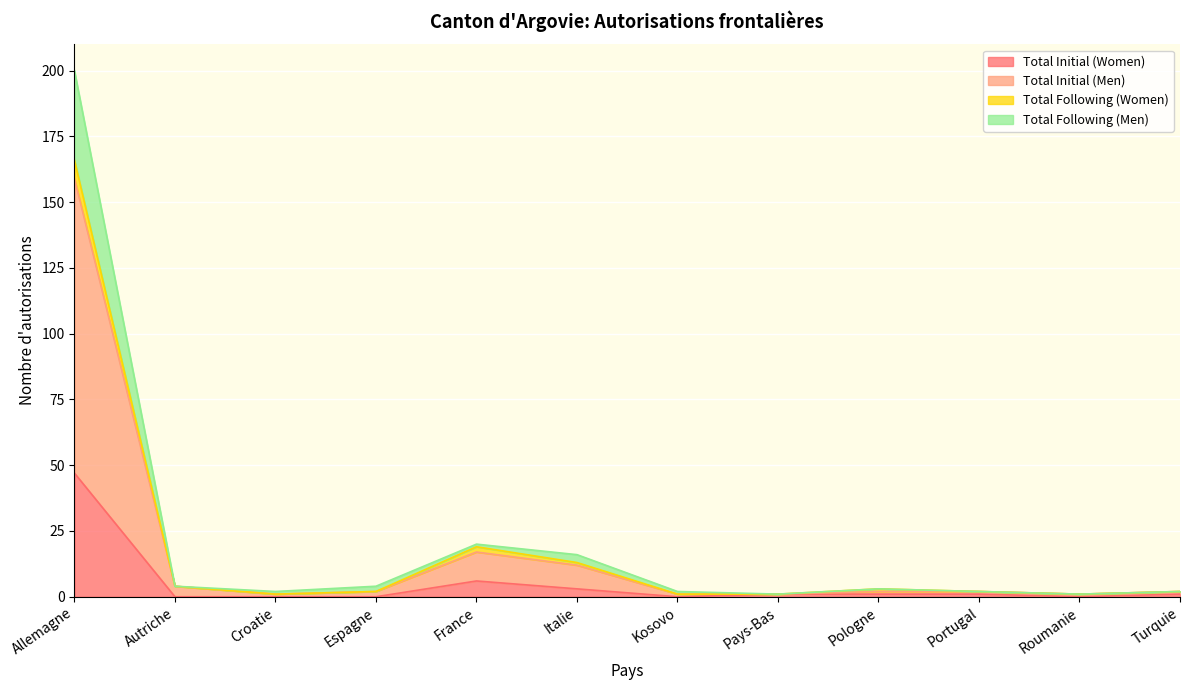

What is the maximum value for Total Initial (Women)?

47